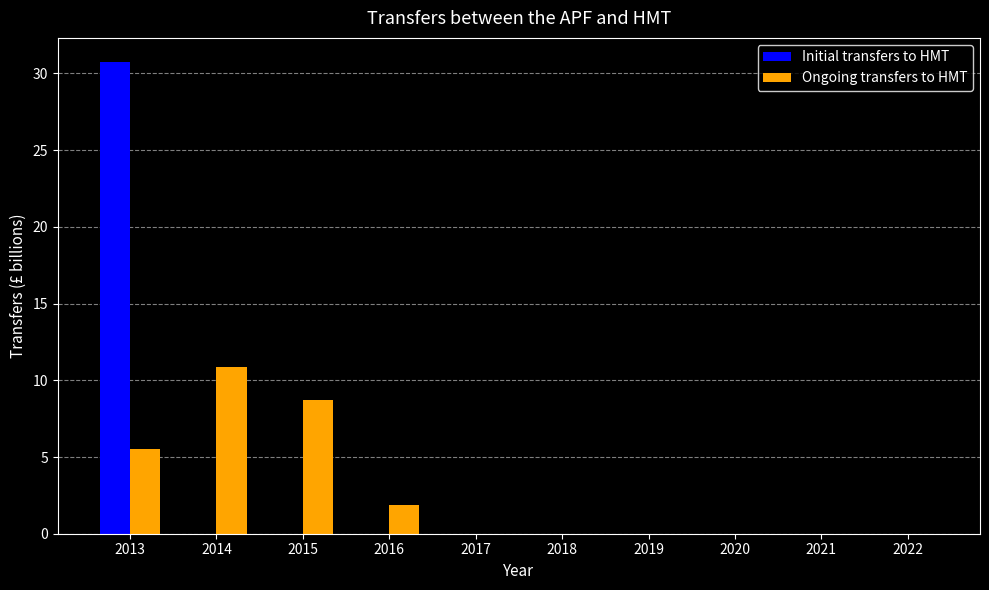

Reading left to right, transcribe all the data shown in this chart.

Initial transfers to HMT: 2013=30.8	2014=0.0	2015=0.0	2016=0.0	2017=0.0	2018=0.0	2019=0.0	2020=0.0	2021=0.0	2022=0.0
Ongoing transfers to HMT: 2013=5.5	2014=10.9	2015=8.7	2016=1.9	2017=0.0	2018=0.0	2019=0.0	2020=0.0	2021=0.0	2022=0.0